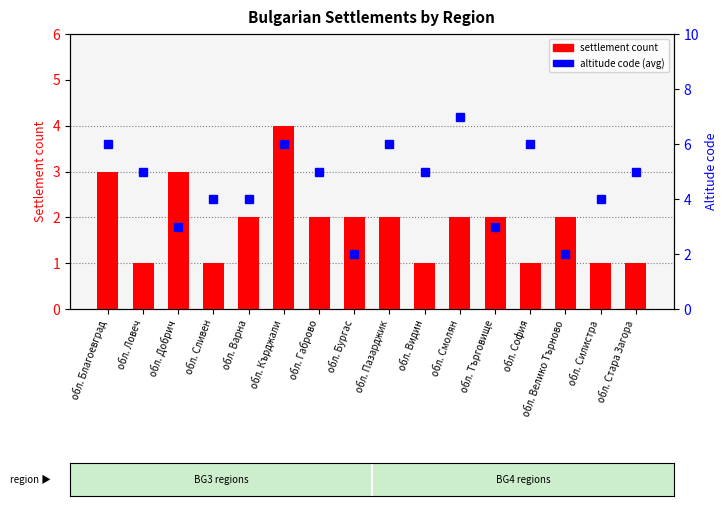

Is it true that altitude code equals 5 at обл. Стара Загора?

True